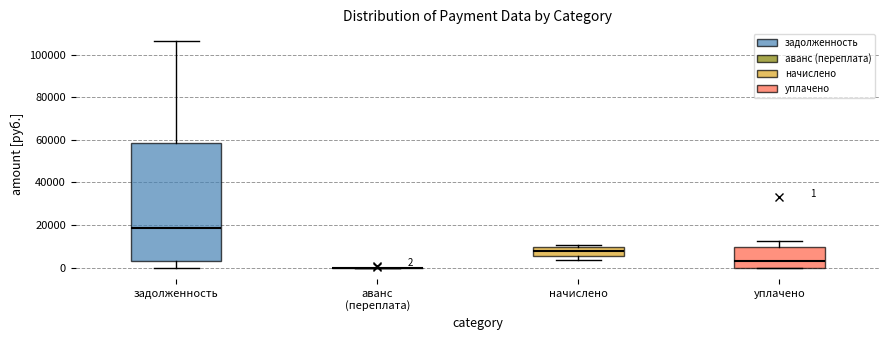

Which box is the tallest, from its lower edge to its upper edge?

задолженность